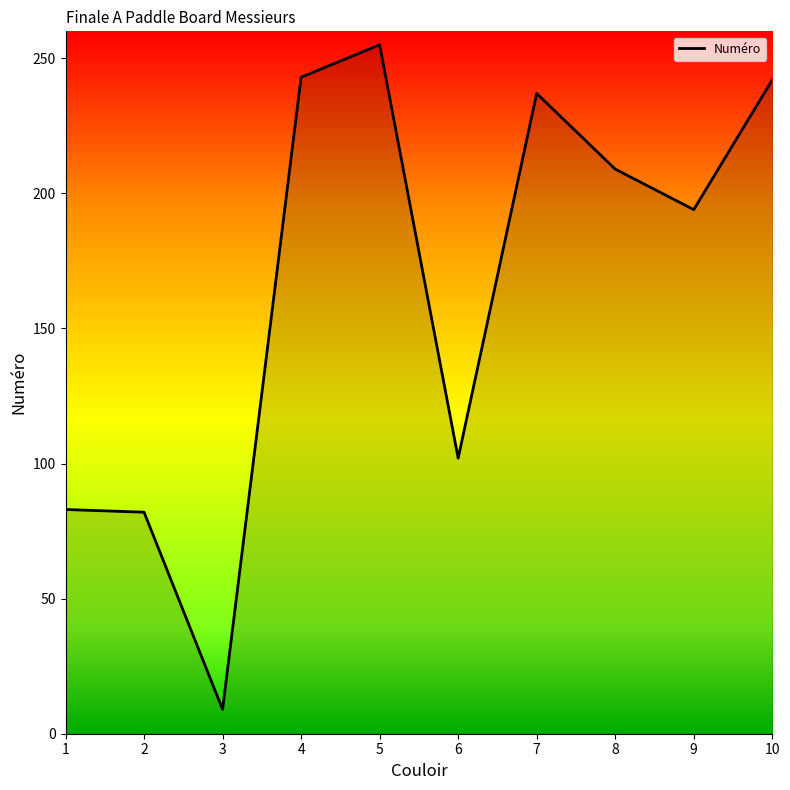

Where is the data nearest to the value 132?

6